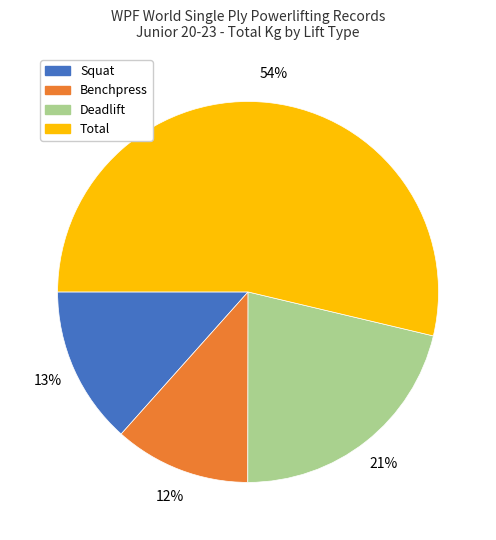

Count the number of slices in the pie.

4